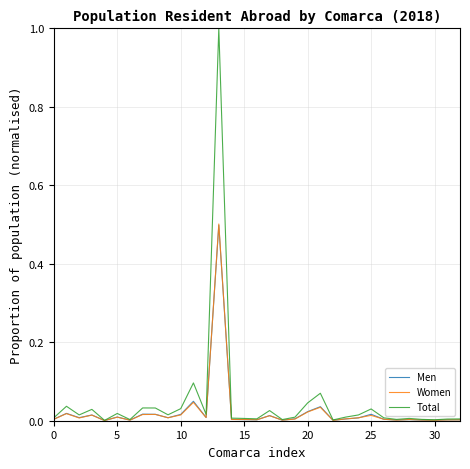

What is the greatest value displayed?

1.0